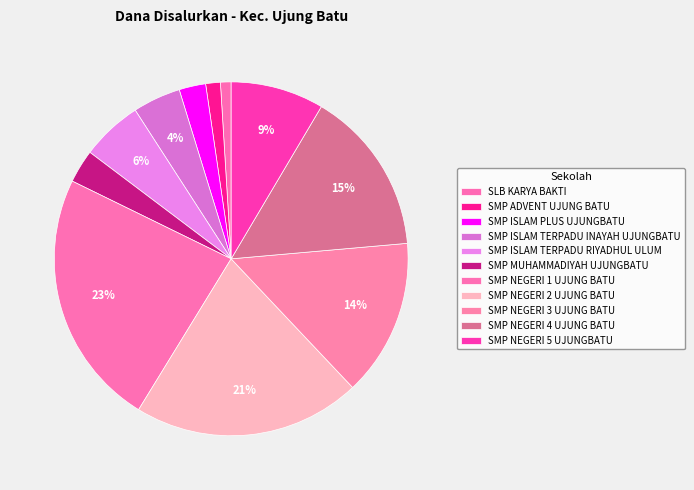

To the nearest percent, what is the combined percentage of SMP NEGERI 2 UJUNG BATU and SLB KARYA BAKTI?

22%